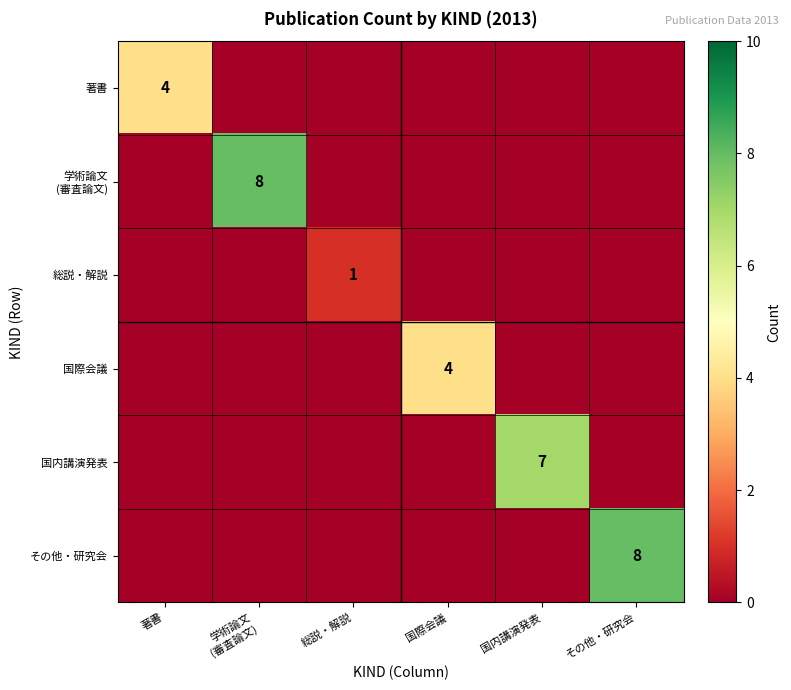

Which has a higher value, 著書 or 総説・解説?

著書